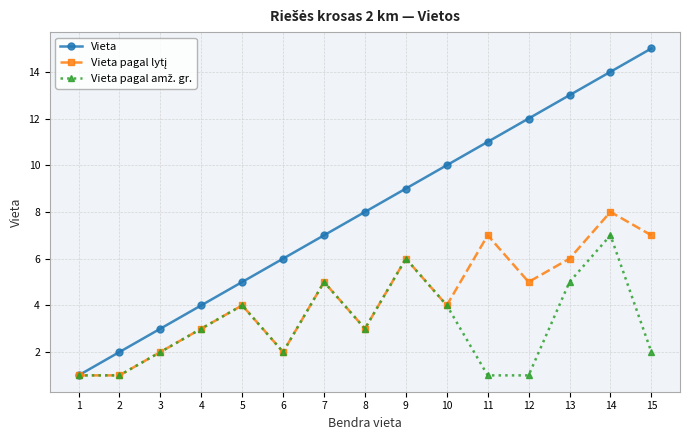

True or false: Vieta has more than 2 interior local peaks.

False